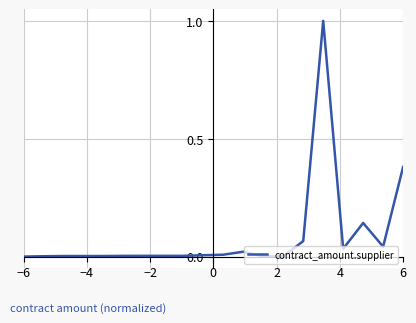

What is the maximum value shown in the chart?

1.0